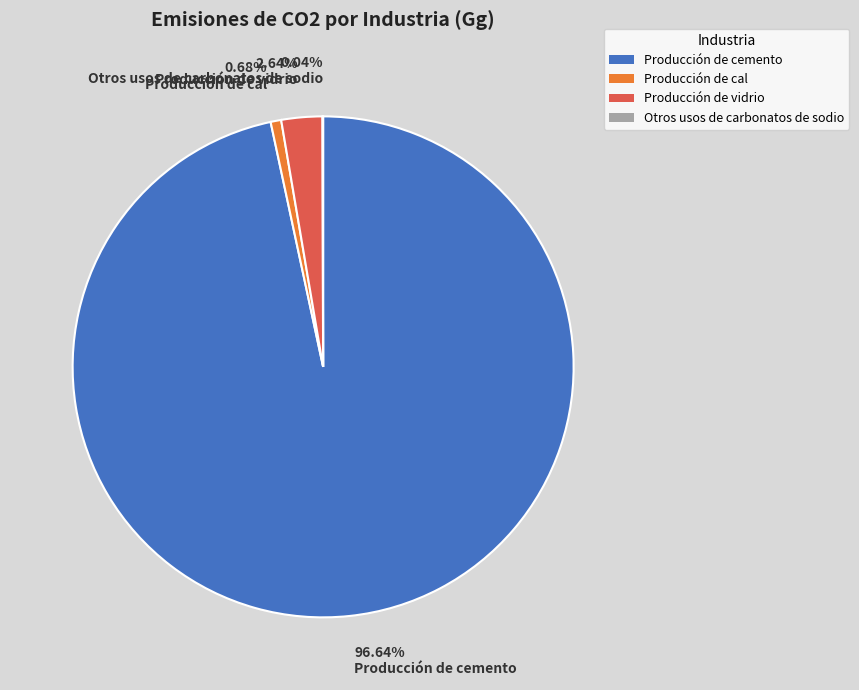

To the nearest percent, what portion does Producción de vidrio represent?

3%